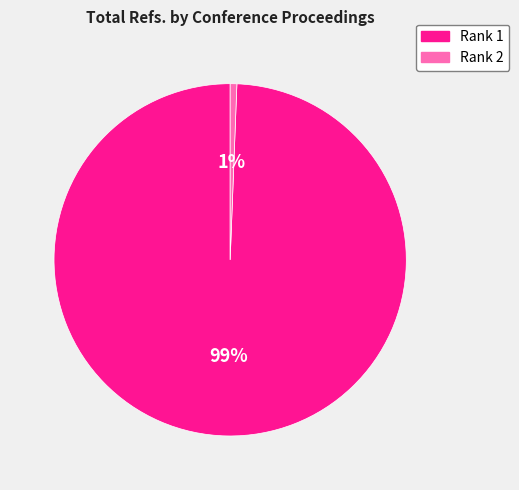

How many segments does this pie chart have?

2